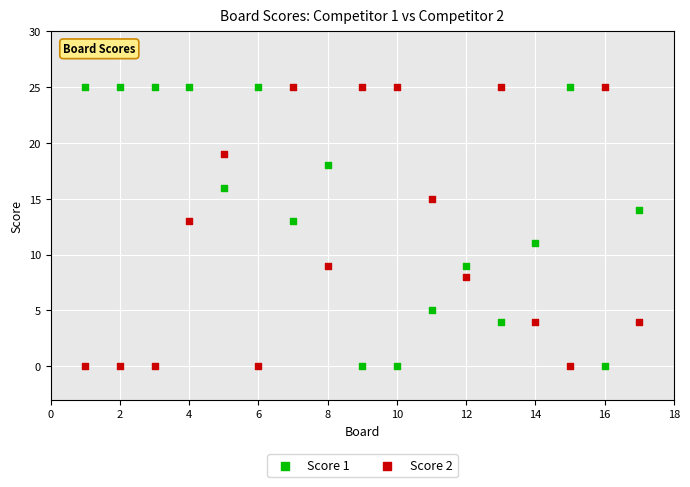

What is the X range (max minus min) for the scatter plot?

16